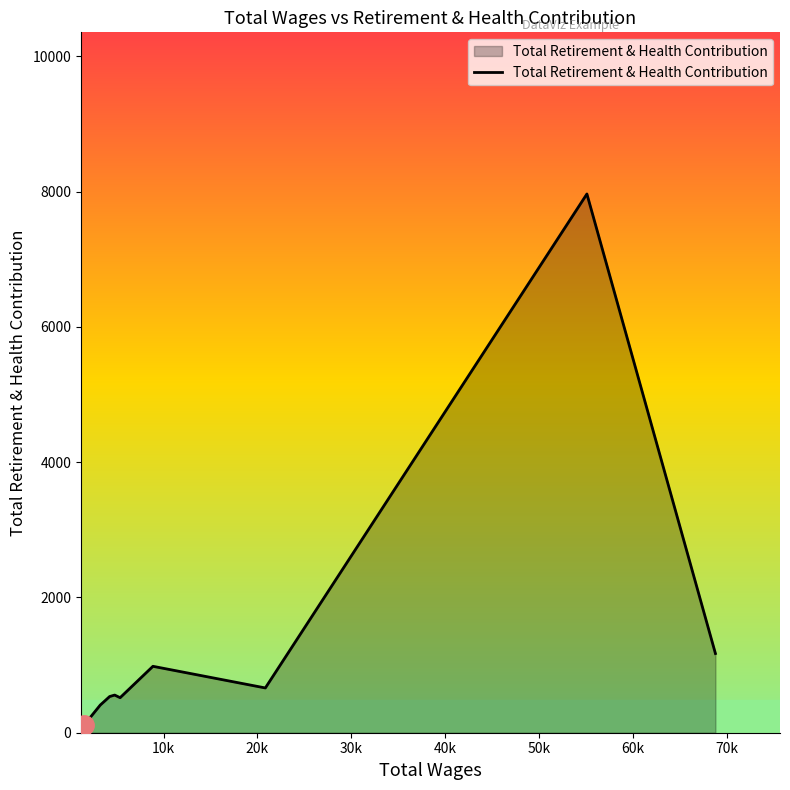

What is the maximum value shown in the chart?

7966